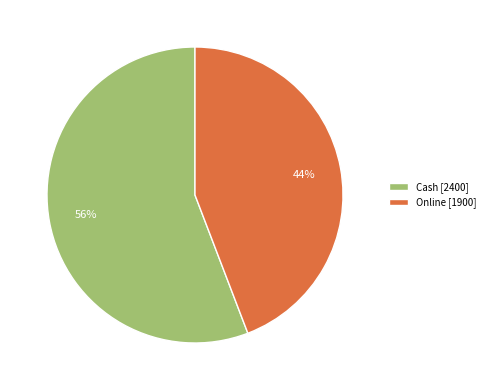

How many segments does this pie chart have?

2